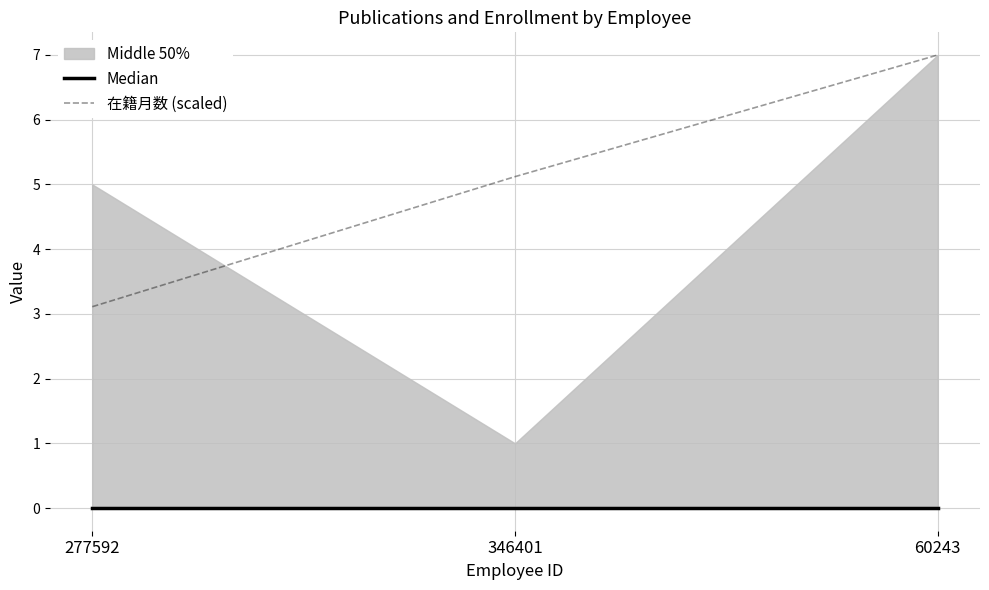

Is it true that Median equals 0.0 at 277592?

True